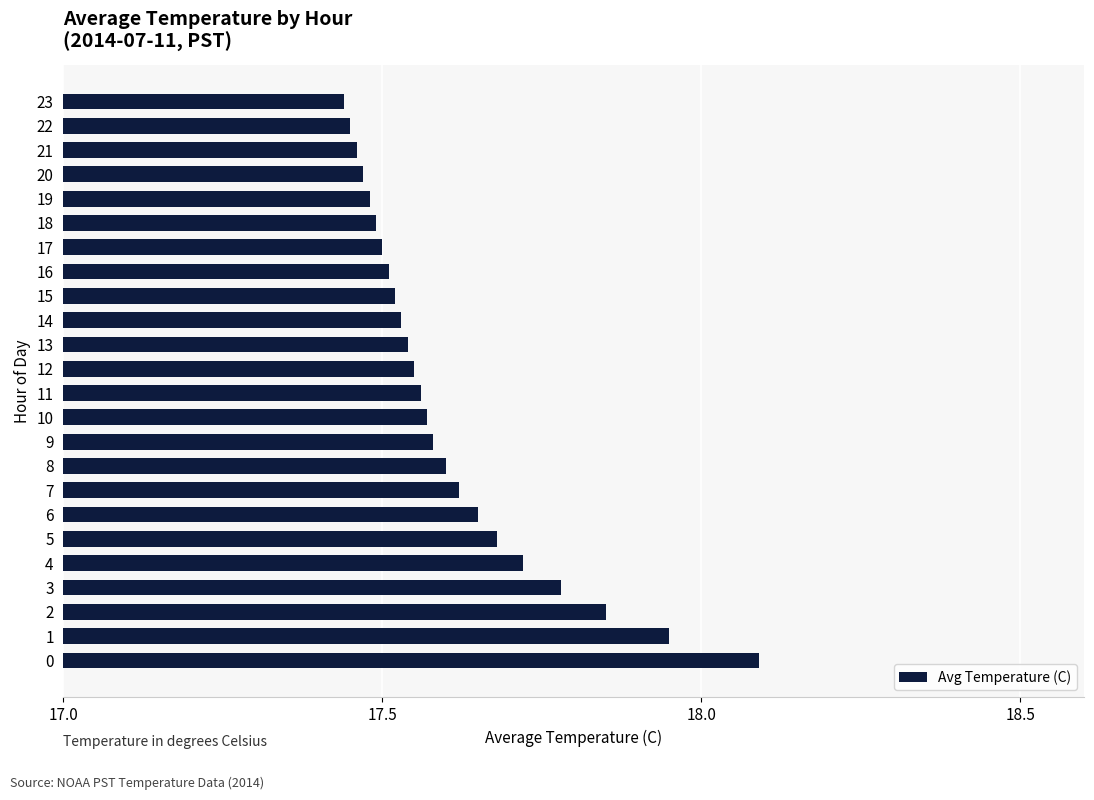

What is the difference between the second highest and minimum values?

0.5